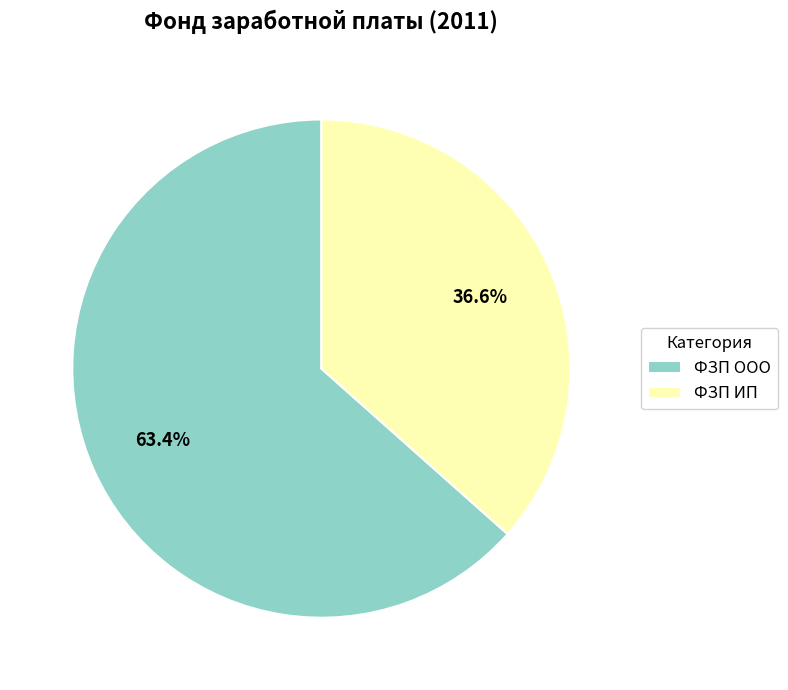

How many slices are in this pie chart?

2